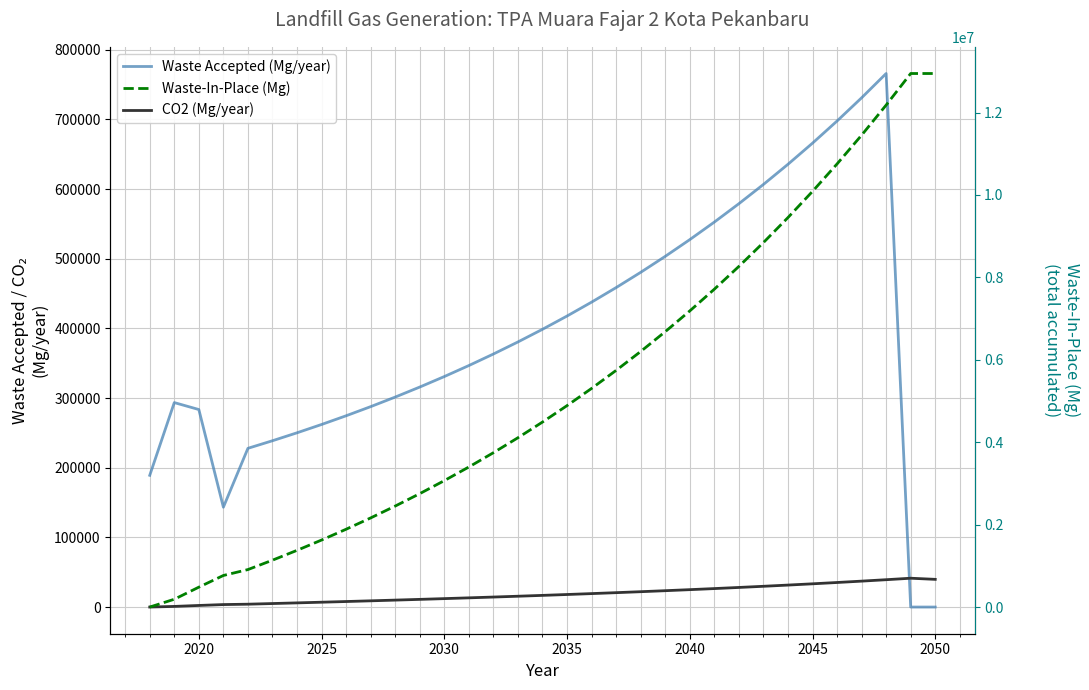

The value of Waste Accepted (Mg/year) at 16 is 595457.8. True or false?

False